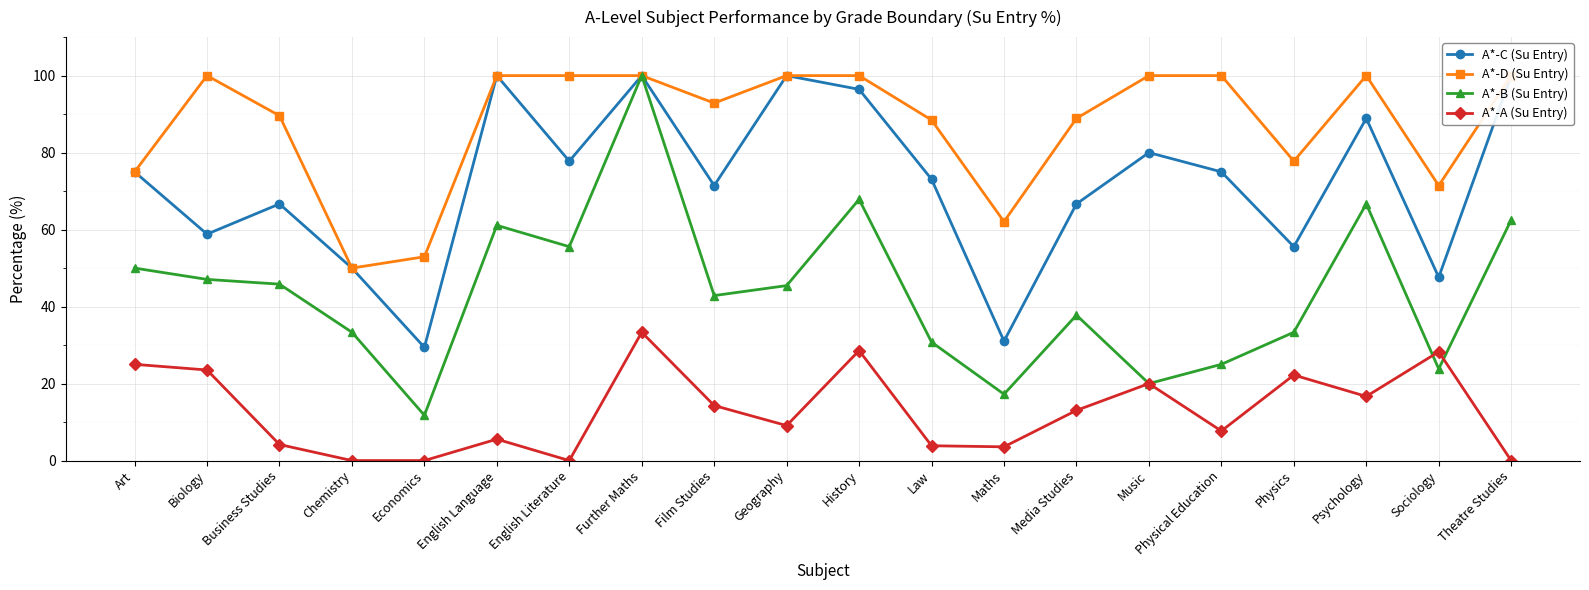

At Theatre Studies, list the series in order from largest to smallest.

A*-C (Su Entry), A*-D (Su Entry), A*-B (Su Entry), A*-A (Su Entry)